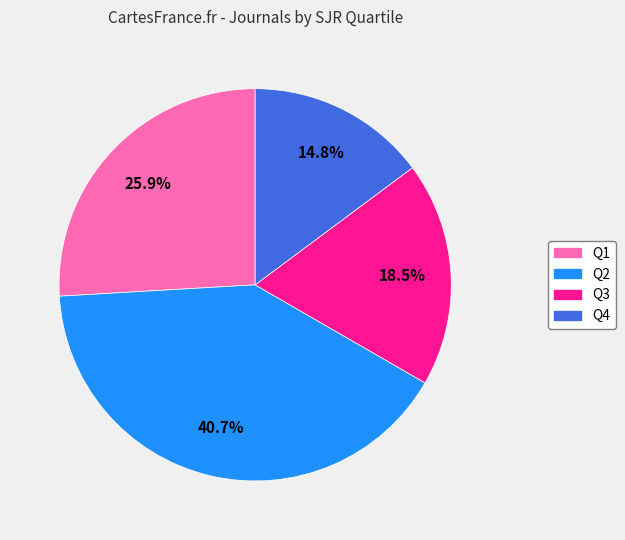

Between Q4 and Q2, which is larger?

Q2